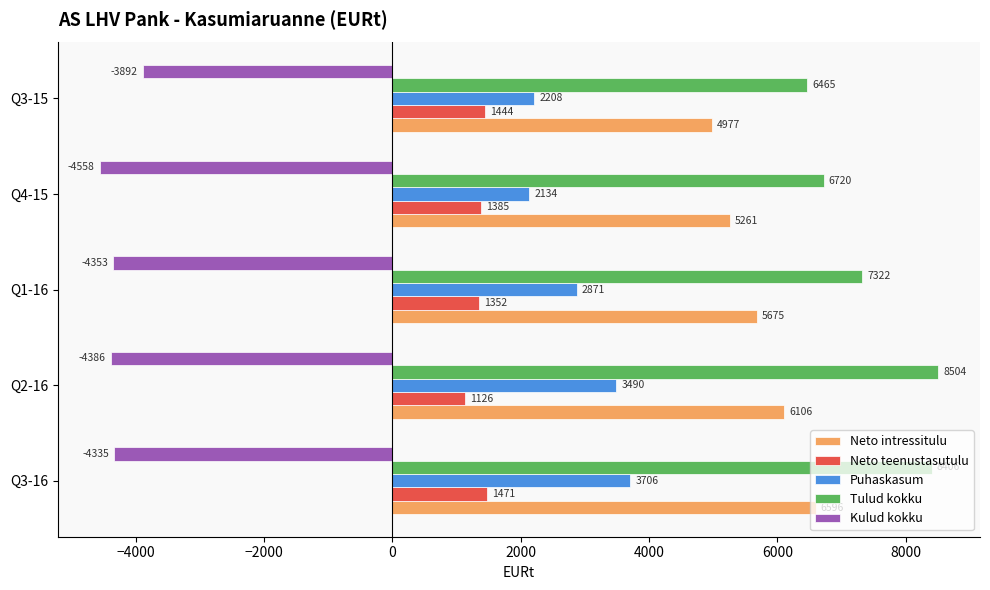

True or false: Neto teenustasutulu has a value of 1969.9 at Q4-15.

False